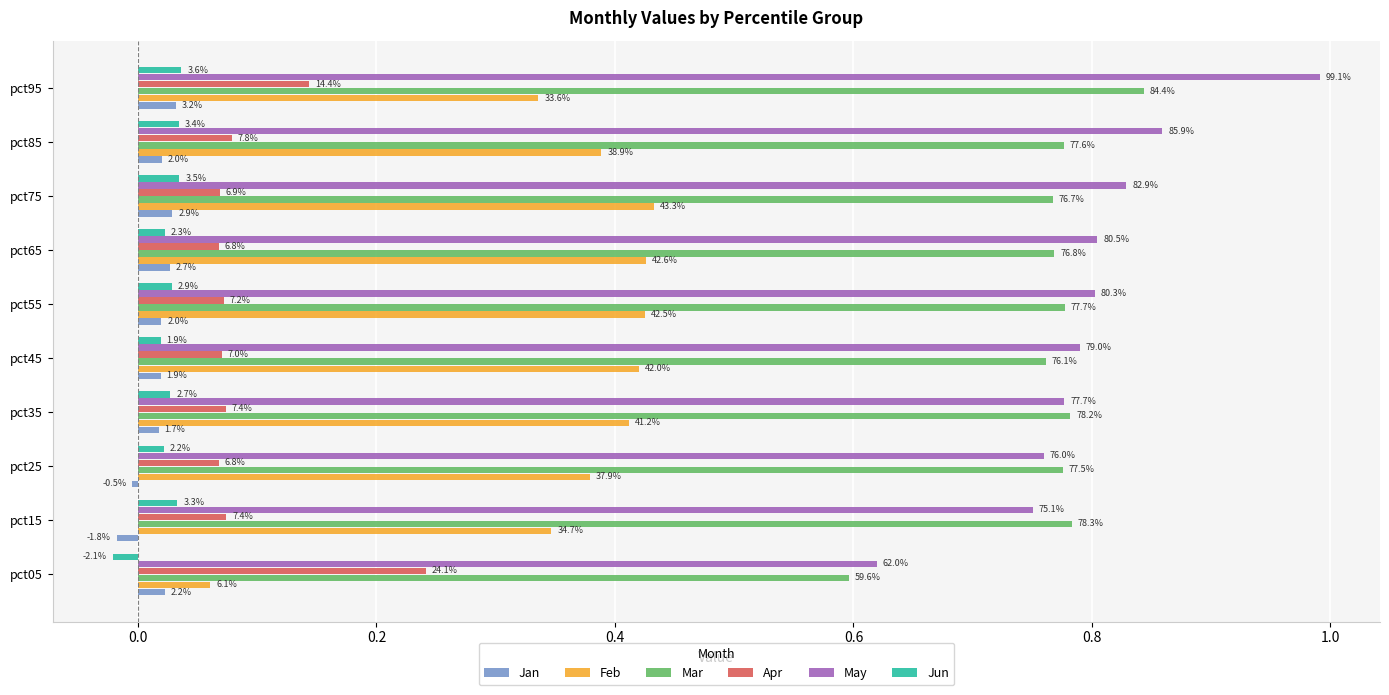

What are all the series names shown in the legend?

Jan, Feb, Mar, Apr, May, Jun